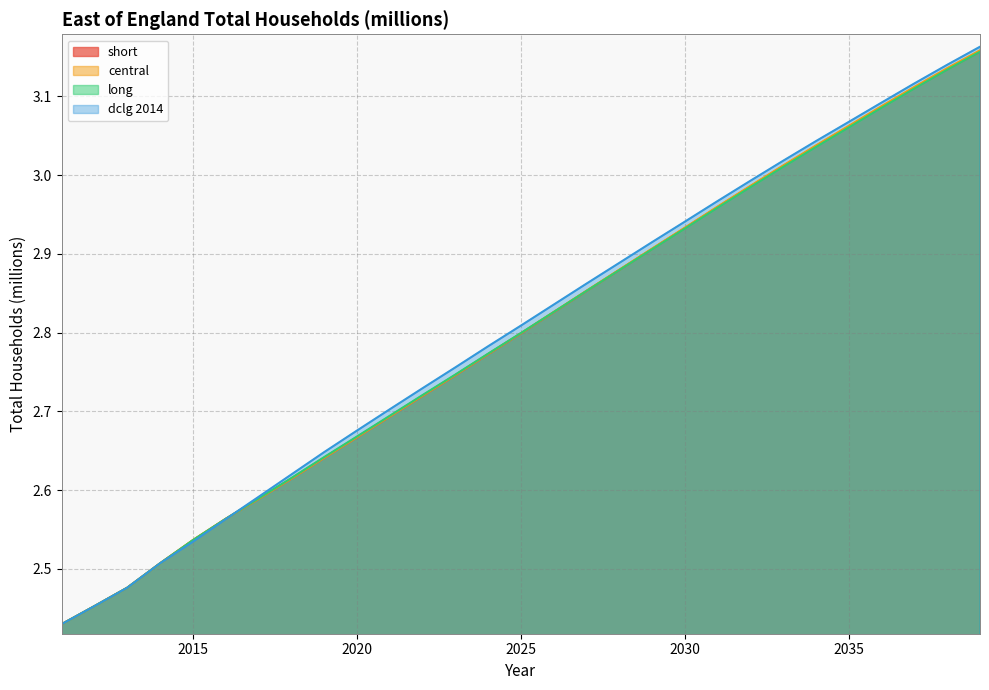

Is it true that short equals 1.8 at 2035?

False